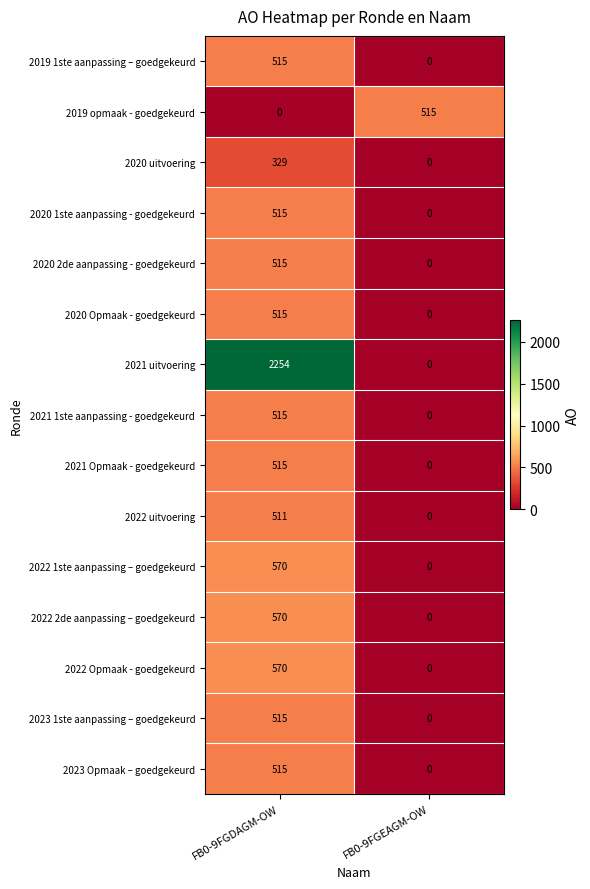

What is the average value of the 2020 Opmaak - goedgekeurd series?

258